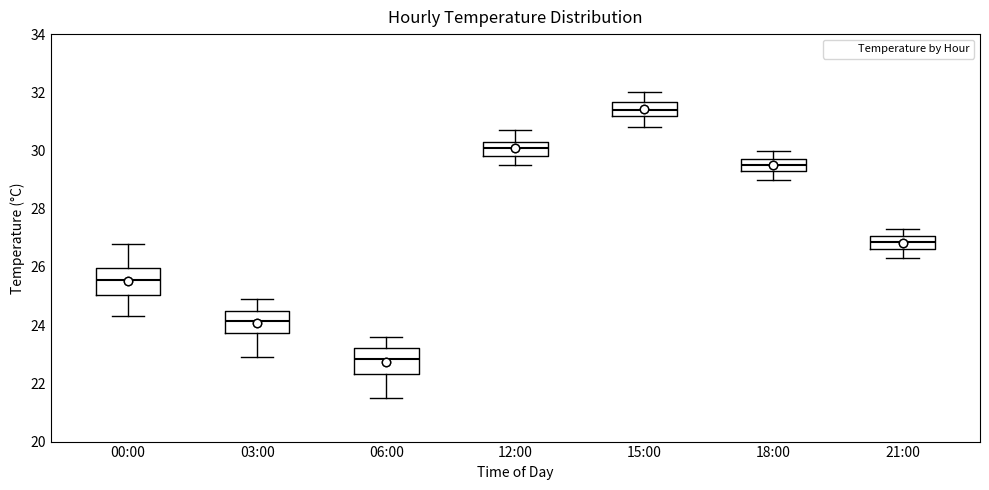

Where is the lower edge of the box for 12:00 on the y-axis? The values are not printed on the chart, so give them approximately, as read against the axis.

29.8